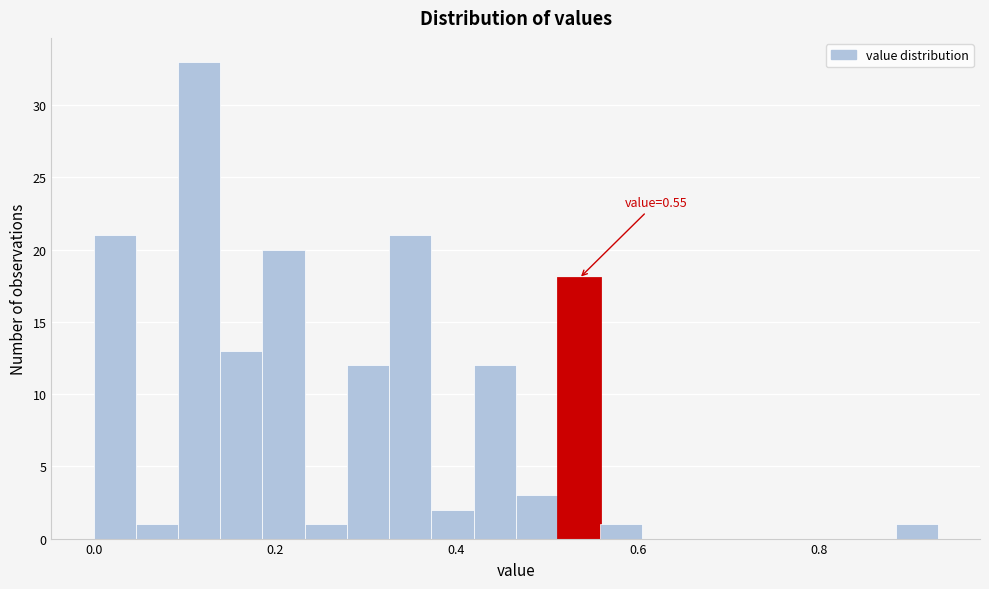

Around what value on the x-axis is the tallest bar? Give the approximate position of its centre, as read against the axis.

0.12